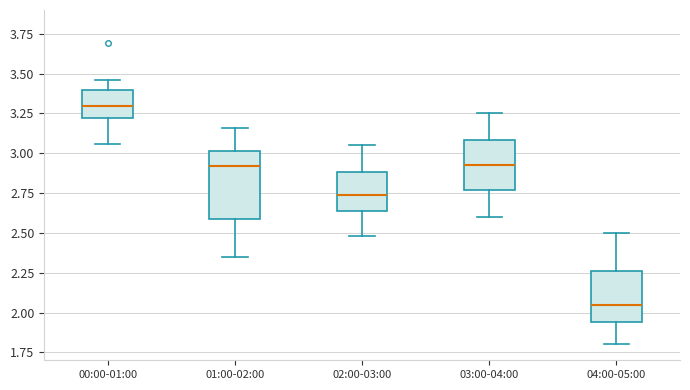

Reading left to right, transcribe this box plot: for each box, give where its median line is, the range the box spans, and where its two whiskers end, as read against the y-axis. The values are not printed on the chart, so give them approximately, as read against the axis.

00:00-01:00: median 3.30, box 3.20 to 3.40, whiskers 3.05 to 3.45
01:00-02:00: median 2.90, box 2.60 to 3.00, whiskers 2.35 to 3.15
02:00-03:00: median 2.75, box 2.65 to 2.90, whiskers 2.50 to 3.05
03:00-04:00: median 2.95, box 2.75 to 3.10, whiskers 2.60 to 3.25
04:00-05:00: median 2.05, box 1.95 to 2.25, whiskers 1.80 to 2.50